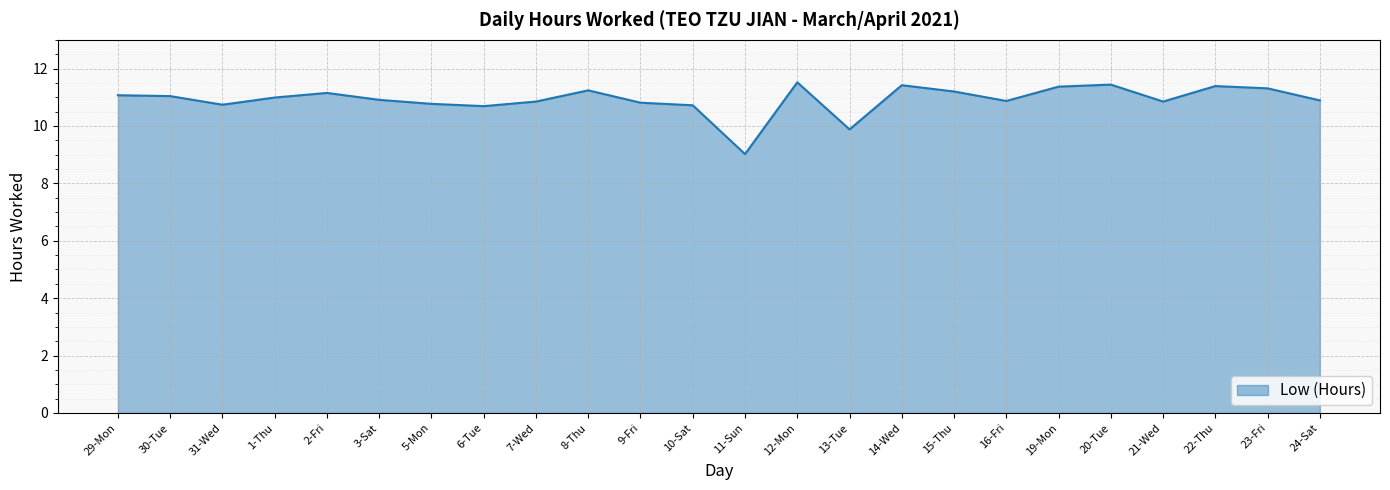

What is the change in value from 29-Mon to 9-Fri?

-0.3